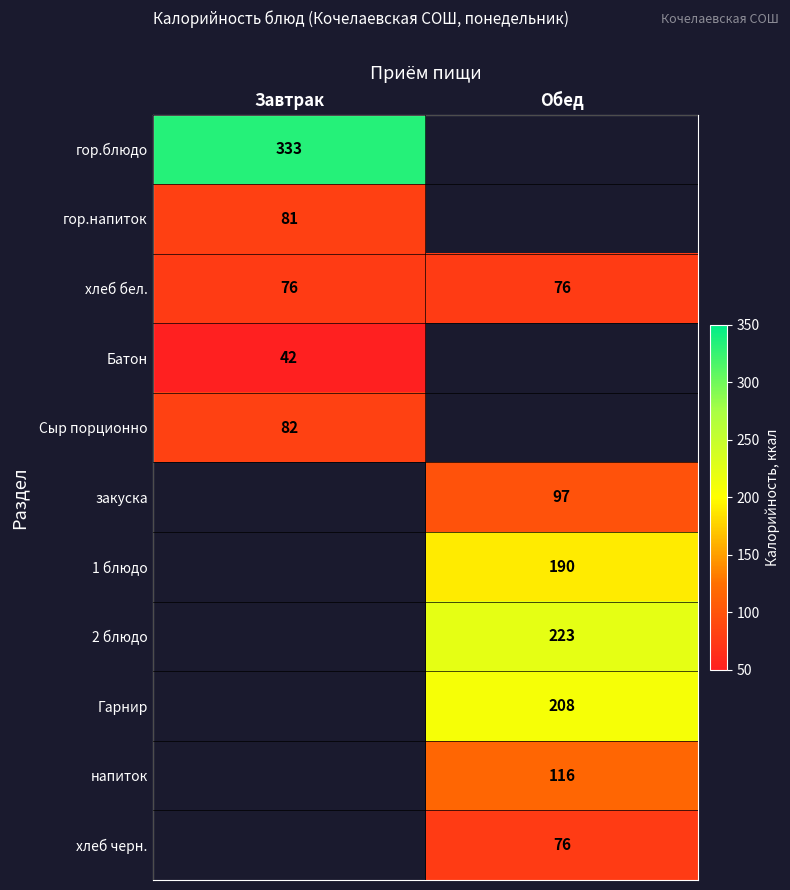

Count the number of categories in the chart.

2